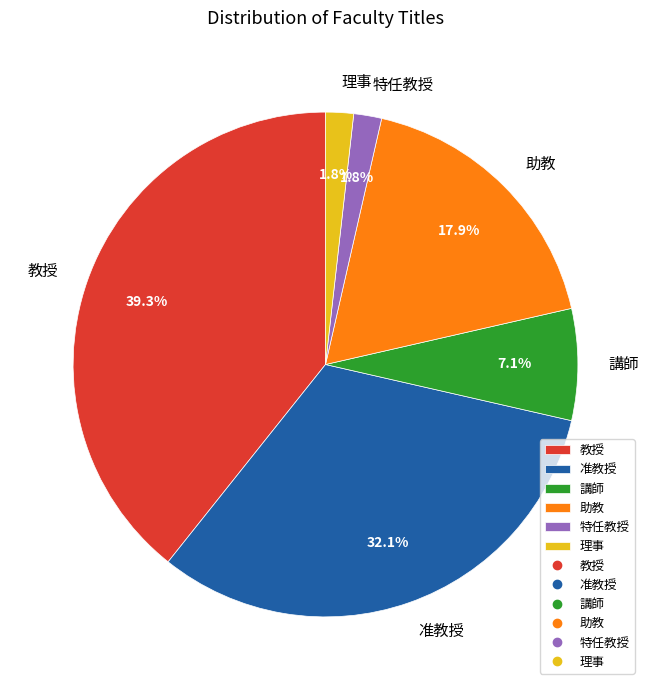

Which slice is the largest?

教授